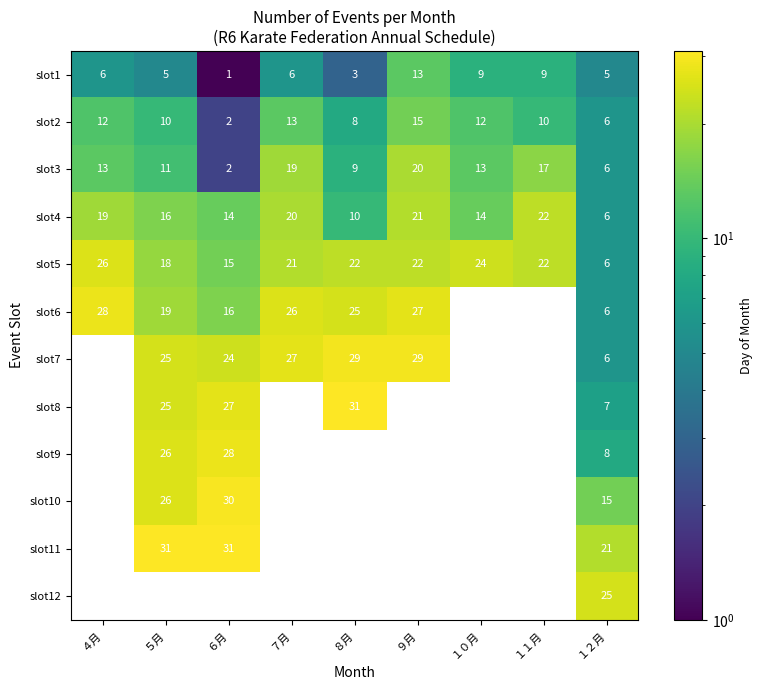

What is the maximum value shown in the chart?

31